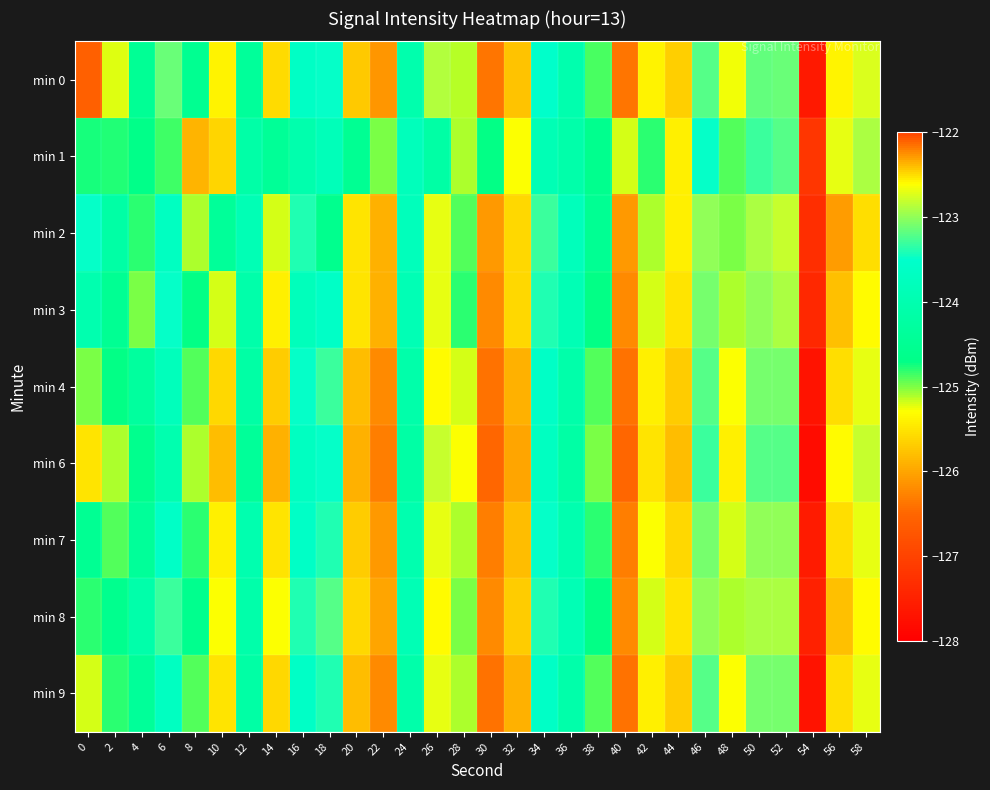

Reading right to left, transcribe all the data shown in this chart.

min 0: 58=-122.7	56=-122.6	54=-127.6	52=-123.1	50=-123.1	48=-125.3	46=-123.2	44=-125.7	42=-125.4	40=-126.4	38=-124.9	36=-124.0	34=-123.5	32=-125.8	30=-126.4	28=-125.1	26=-122.9	24=-124.0	22=-126.1	20=-125.7	18=-123.5	16=-123.6	14=-125.6	12=-124.4	10=-125.4	8=-124.5	6=-123.1	4=-124.5	2=-125.2	0=-126.6
min 1: 58=-122.9	56=-122.7	54=-127.2	52=-123.2	50=-123.3	48=-124.9	46=-123.5	44=-125.4	42=-124.8	40=-125.2	38=-124.6	36=-124.1	34=-123.9	32=-125.3	30=-124.7	28=-125.1	26=-124.2	24=-123.8	22=-125.0	20=-124.5	18=-123.8	16=-124.0	14=-124.4	12=-124.1	10=-125.6	8=-125.9	6=-124.8	4=-124.7	2=-124.8	0=-124.8
min 2: 58=-122.5	56=-122.3	54=-127.3	52=-122.8	50=-122.9	48=-125.0	46=-123.0	44=-125.4	42=-125.1	40=-126.1	38=-124.5	36=-123.8	34=-123.3	32=-125.6	30=-126.1	28=-124.9	26=-122.7	24=-123.8	22=-125.9	20=-125.5	18=-124.6	16=-123.4	14=-125.2	12=-123.9	10=-124.4	8=-125.1	6=-123.7	4=-124.8	2=-124.2	0=-123.5
min 3: 58=-122.6	56=-122.4	54=-127.4	52=-122.9	50=-123.0	48=-125.1	46=-123.1	44=-125.5	42=-125.2	40=-126.2	38=-124.7	36=-123.9	34=-123.4	32=-125.6	30=-126.2	28=-124.8	26=-122.7	24=-123.9	22=-125.9	20=-125.5	18=-123.6	16=-123.8	14=-125.4	12=-124.1	10=-125.2	8=-124.7	6=-123.5	4=-125.0	2=-124.5	0=-124.0
min 4: 58=-122.7	56=-122.5	54=-127.7	52=-123.1	50=-123.1	48=-125.3	46=-123.2	44=-125.7	42=-125.4	40=-126.4	38=-124.9	36=-124.1	34=-123.6	32=-125.9	30=-126.4	28=-125.2	26=-122.6	24=-124.1	22=-126.2	20=-125.8	18=-123.3	16=-123.5	14=-125.7	12=-124.2	10=-125.6	8=-124.9	6=-123.8	4=-124.3	2=-124.7	0=-125.0
min 6: 58=-122.8	56=-122.6	54=-127.8	52=-123.2	50=-123.2	48=-125.4	46=-123.3	44=-125.8	42=-125.5	40=-126.5	38=-125.0	36=-124.2	34=-123.7	32=-126.0	30=-126.5	28=-125.3	26=-122.8	24=-124.2	22=-126.3	20=-125.9	18=-123.5	16=-123.7	14=-125.9	12=-124.4	10=-125.8	8=-125.1	6=-124.0	4=-124.6	2=-125.1	0=-125.5
min 7: 58=-122.7	56=-122.5	54=-127.6	52=-123.0	50=-123.0	48=-125.2	46=-123.1	44=-125.6	42=-125.3	40=-126.3	38=-124.8	36=-124.0	34=-123.5	32=-125.8	30=-126.3	28=-125.1	26=-122.7	24=-124.0	22=-126.1	20=-125.7	18=-123.4	16=-123.6	14=-125.5	12=-124.0	10=-125.4	8=-124.8	6=-123.6	4=-124.4	2=-124.9	0=-124.5
min 8: 58=-122.6	56=-122.4	54=-127.5	52=-122.9	50=-122.9	48=-125.1	46=-123.0	44=-125.5	42=-125.2	40=-126.2	38=-124.7	36=-123.9	34=-123.4	32=-125.7	30=-126.2	28=-125.0	26=-122.6	24=-123.9	22=-126.0	20=-125.6	18=-123.2	16=-123.4	14=-125.3	12=-124.1	10=-125.3	8=-124.6	6=-123.3	4=-124.1	2=-124.6	0=-124.8
min 9: 58=-122.7	56=-122.5	54=-127.7	52=-123.1	50=-123.1	48=-125.3	46=-123.2	44=-125.7	42=-125.4	40=-126.4	38=-124.9	36=-124.1	34=-123.6	32=-125.9	30=-126.4	28=-125.1	26=-122.7	24=-124.1	22=-126.2	20=-125.8	18=-123.4	16=-123.6	14=-125.6	12=-124.2	10=-125.5	8=-124.9	6=-123.7	4=-124.4	2=-124.8	0=-125.2